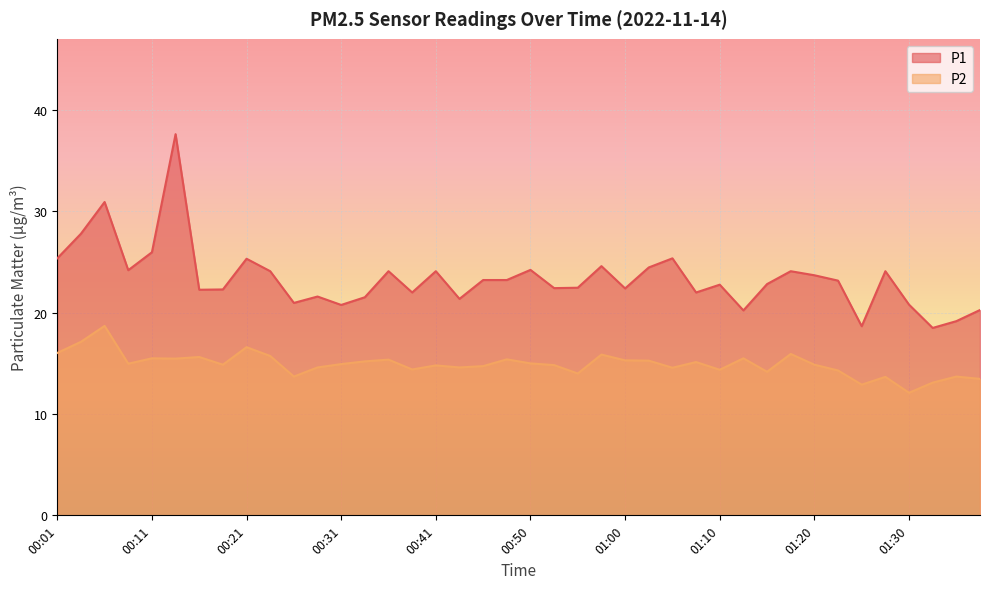

Reading left to right, extract all data points from this chart.

P1: 25.4	27.8	30.9	24.2	26.0	37.6	22.3	22.3	25.3	24.1	21.0	21.6	20.8	21.5	24.1	22.0	24.1	21.4	23.2	23.2	24.2	22.4	22.5	24.6	22.4	24.5	25.4	22.0	22.8	20.2	22.8	24.1	23.7	23.2	18.7	24.1	20.8	18.5	19.2	20.3
P2: 16.0	17.1	18.7	15.0	15.5	15.5	15.6	14.9	16.6	15.7	13.7	14.6	14.9	15.2	15.4	14.4	14.8	14.6	14.7	15.4	15.0	14.8	14.0	15.9	15.3	15.3	14.6	15.1	14.4	15.5	14.2	15.9	14.9	14.3	12.9	13.7	12.1	13.1	13.7	13.5